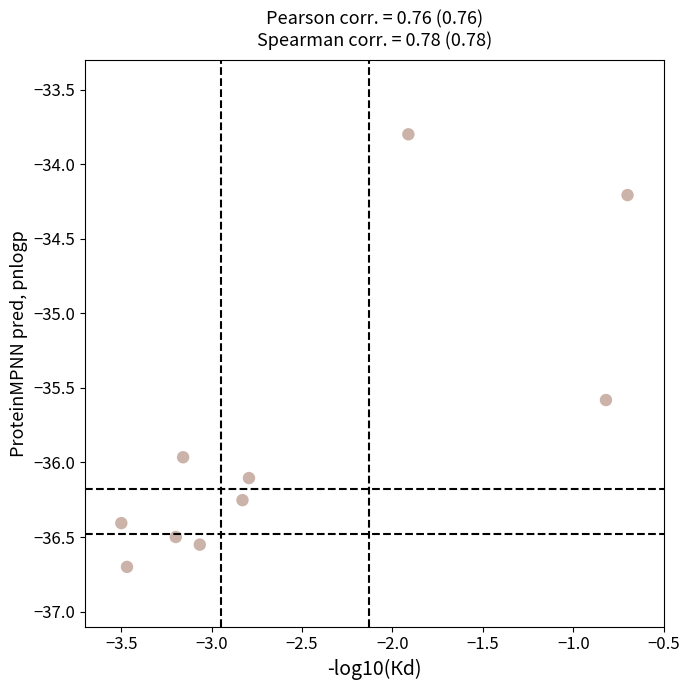

What is the average Y value?

-35.8